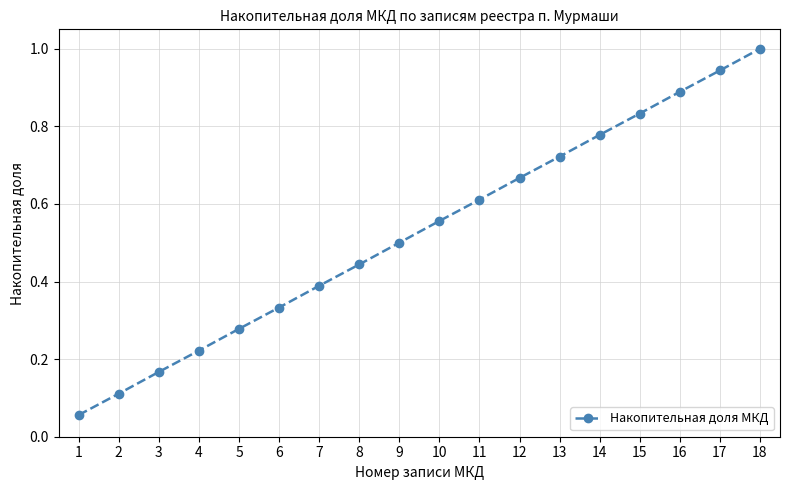

What is the sum of the values at 18 and 6?

1.3